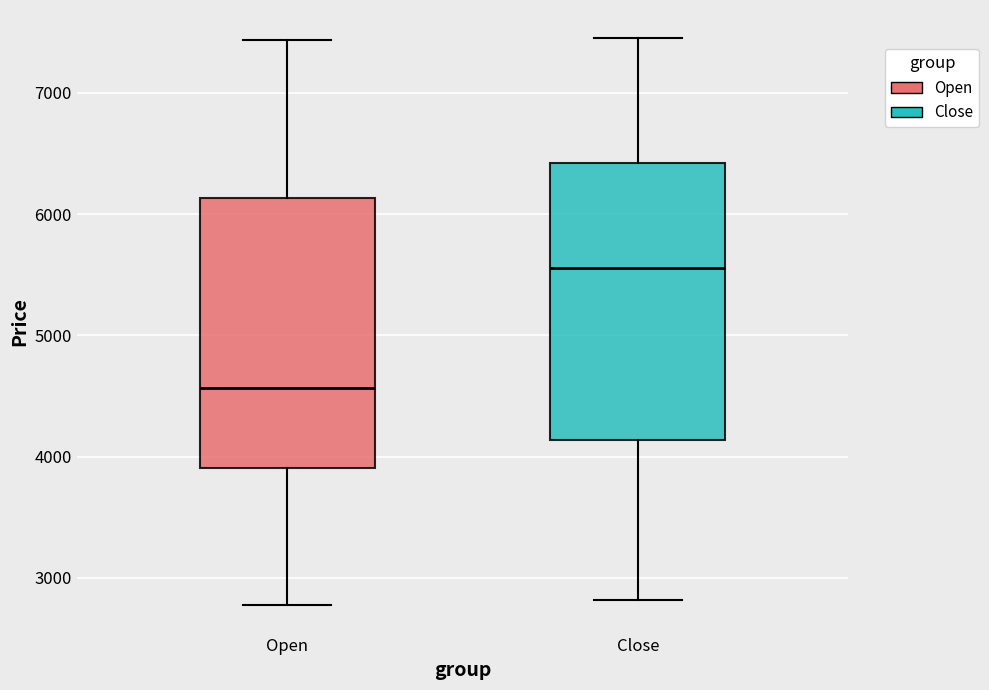

Where does the median line of the box for Close sit on the y-axis? The values are not printed on the chart, so give them approximately, as read against the axis.

5600